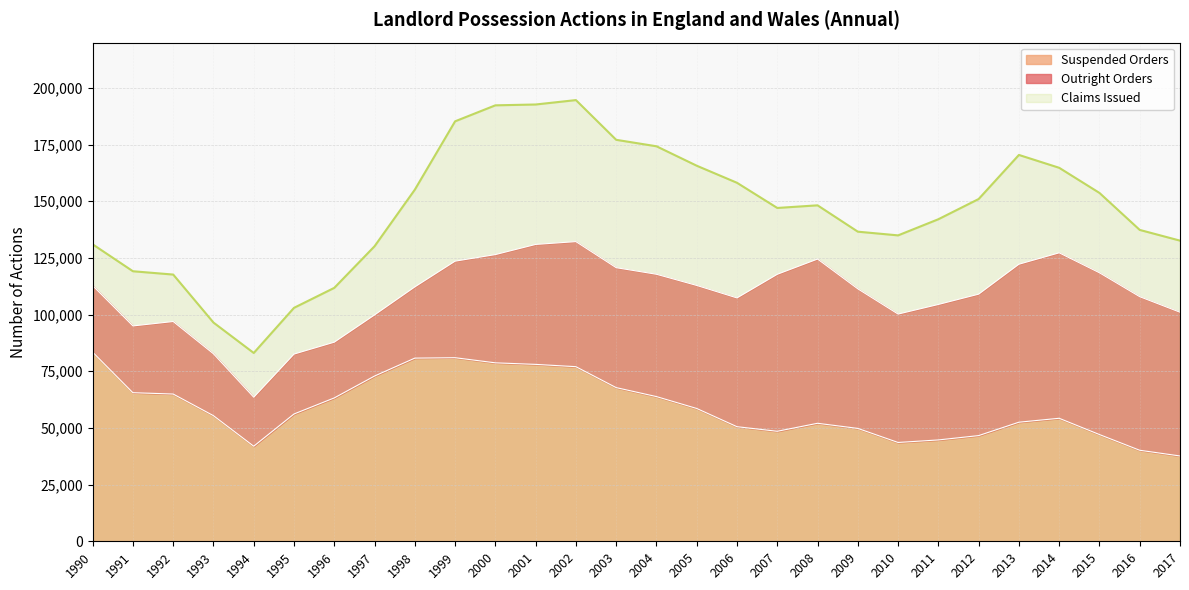

What is the difference between the maximum and second lowest values in the Claims Issued series?

98148